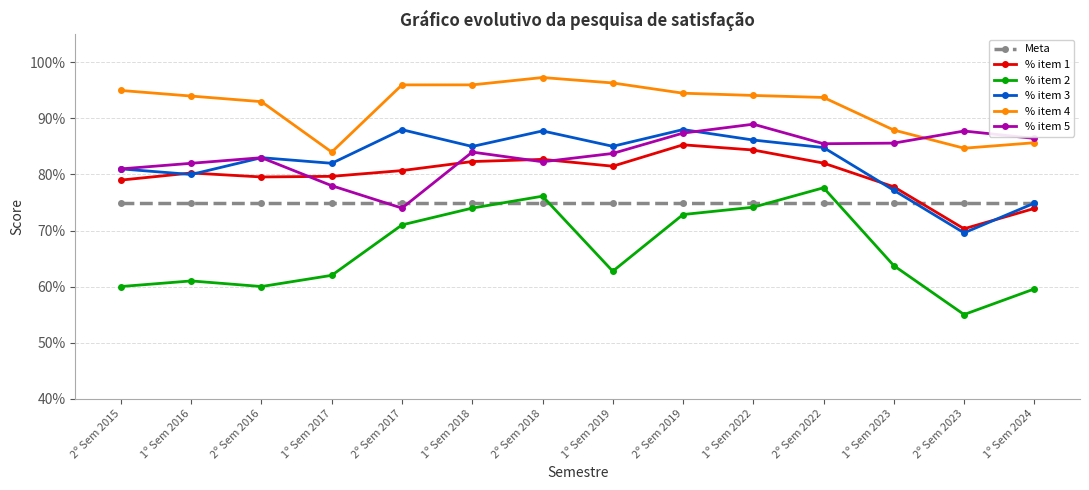

Is it true that % item 3 equals 0.8 at 2º Sem 2016?

True